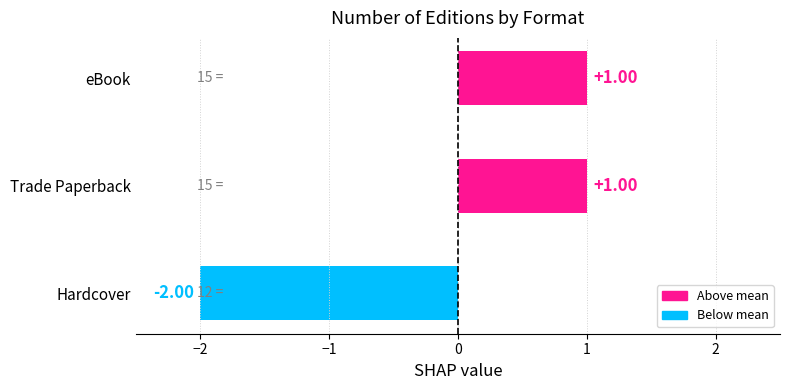

What is the difference between the maximum and minimum values?

3